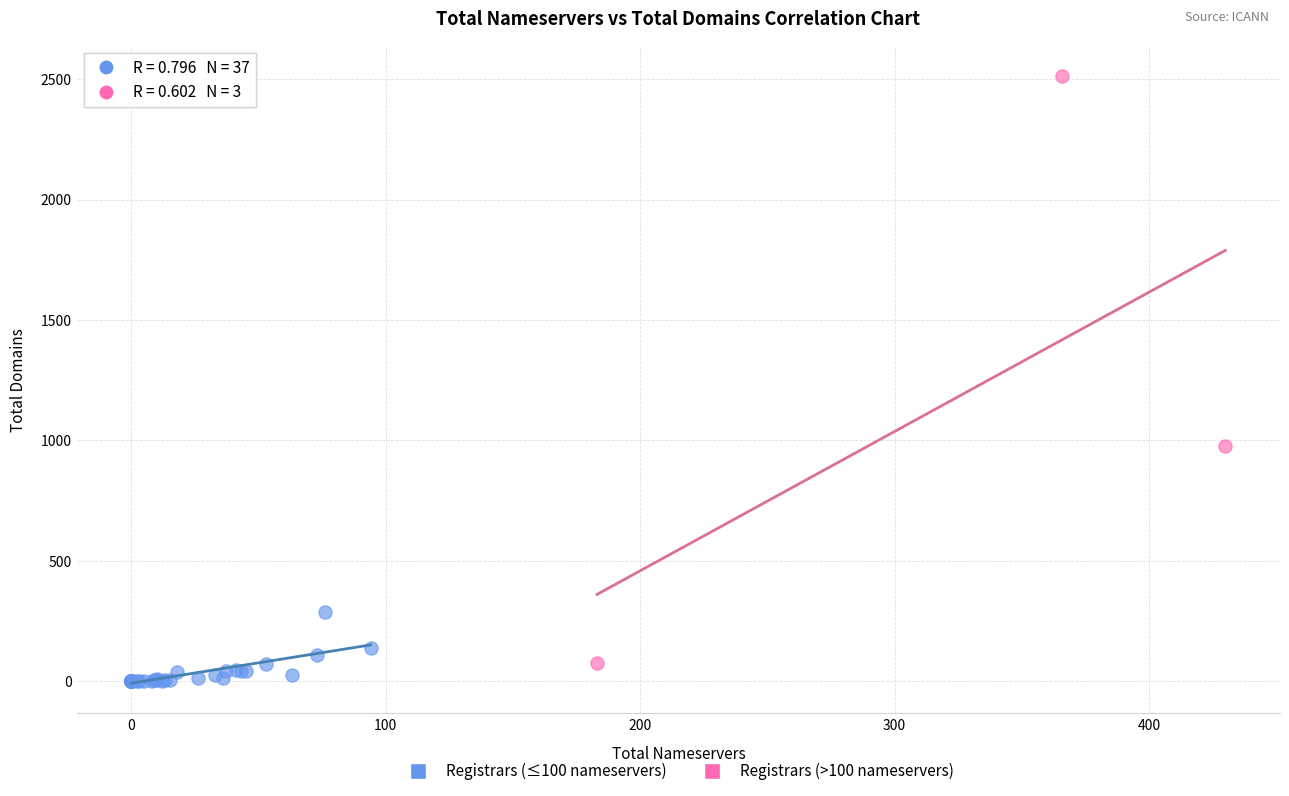

Which series contains the highest Y value?

Registrars (>100 nameservers)